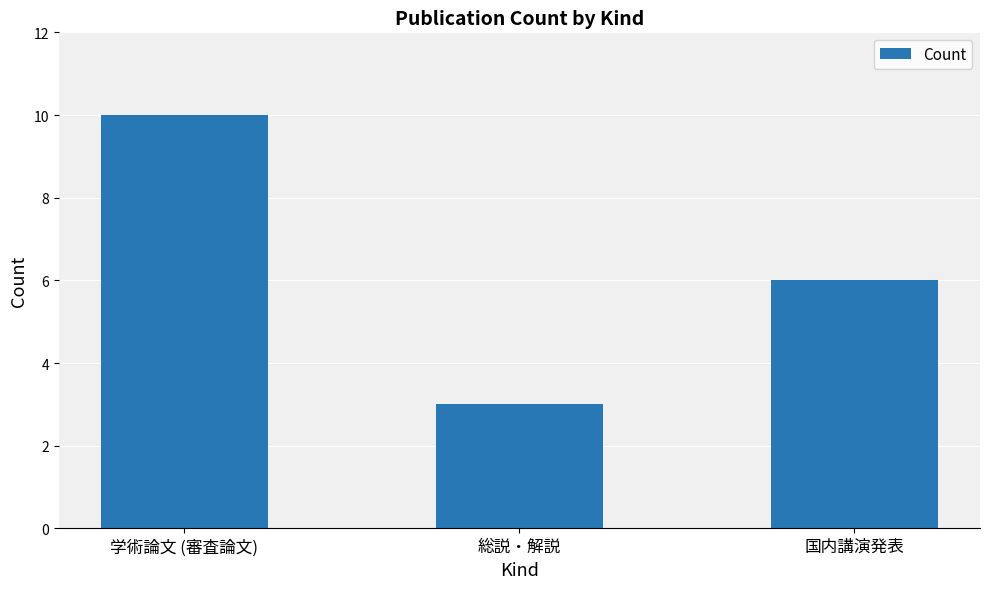

At which label does the data first exceed 6?

学術論文 (審査論文)